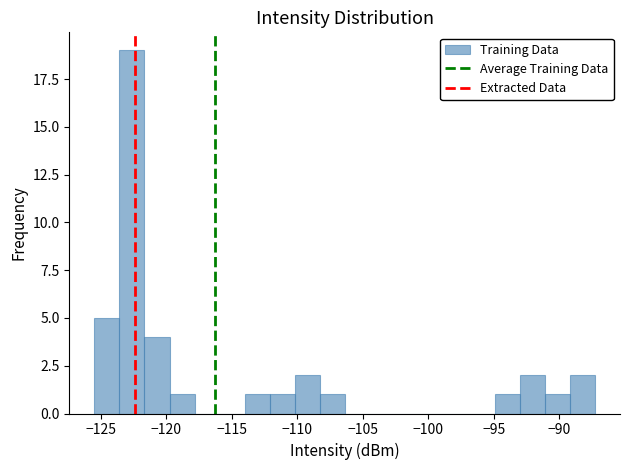

Read against the x-axis, roughly where is the centre of the tallest bar?

-122.5